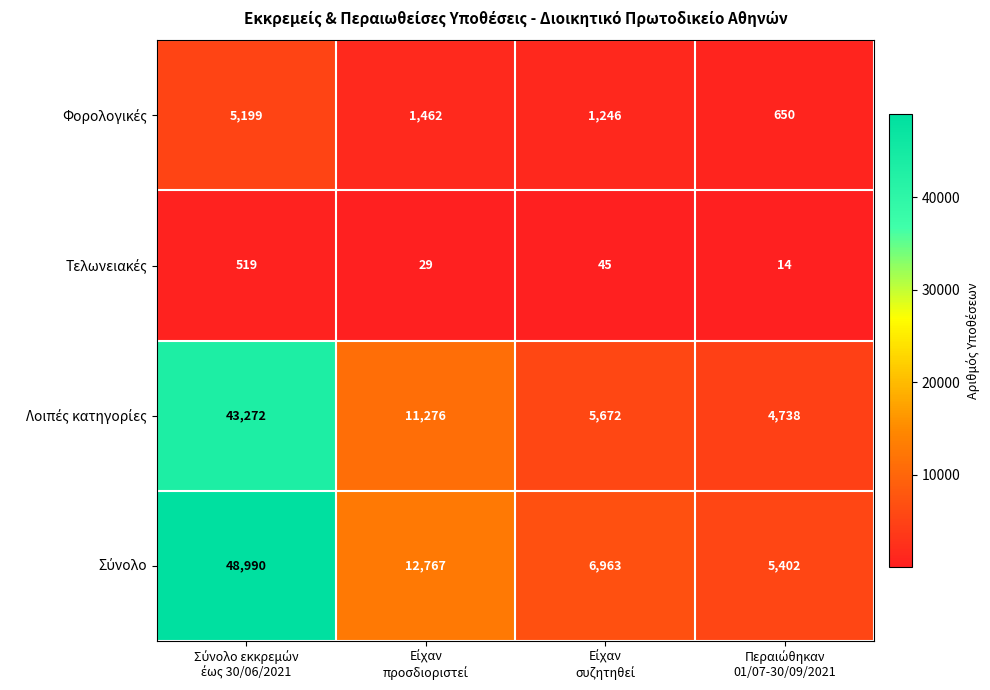

What is the maximum value shown in the chart?

48990